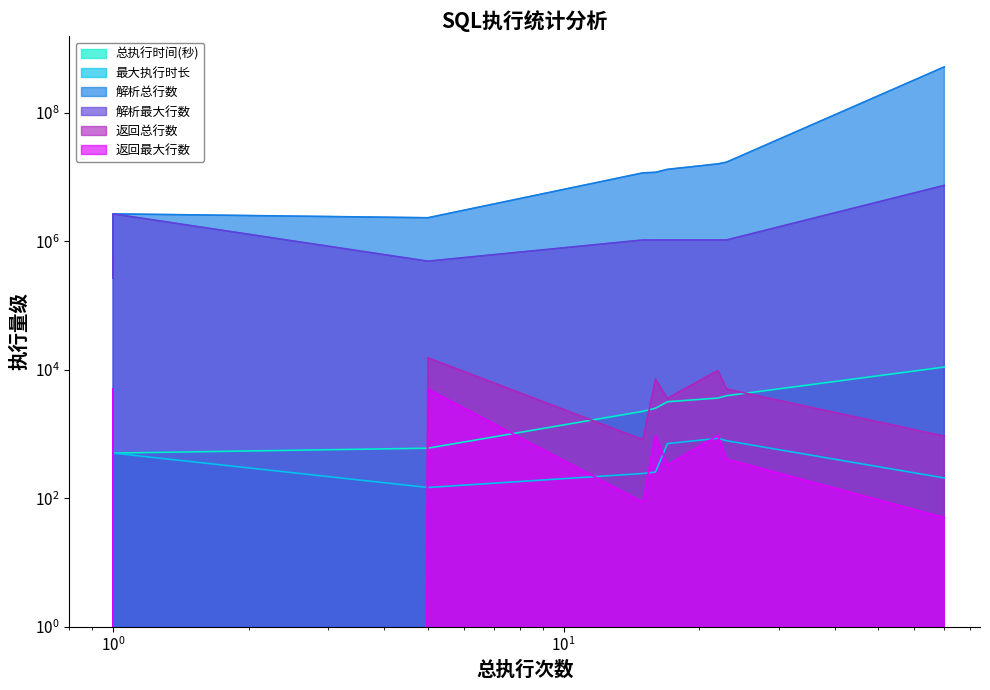

What is the difference between the maximum and minimum values in the 返回最大行数 series?

5000